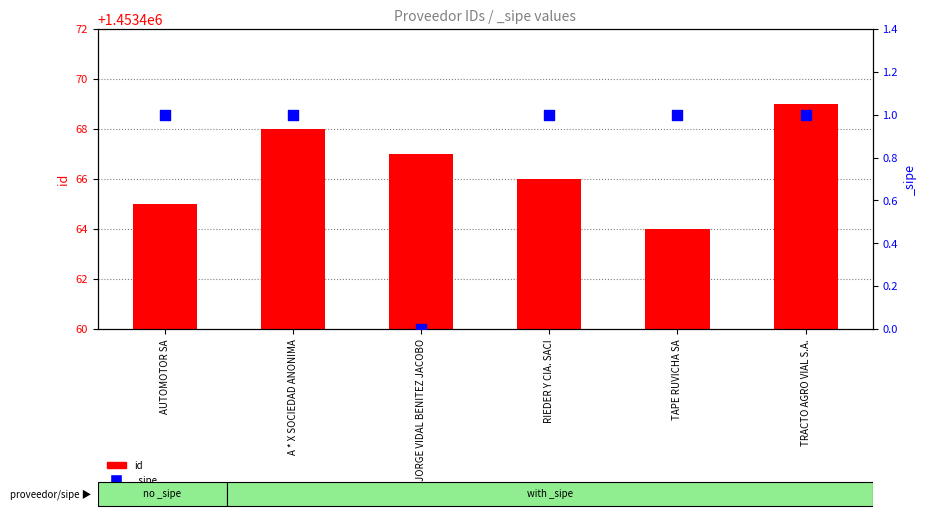

Approximately how many times larger is the value at A * X SOCIEDAD ANONIMA compared to AUTOMOTOR SA?

1.0